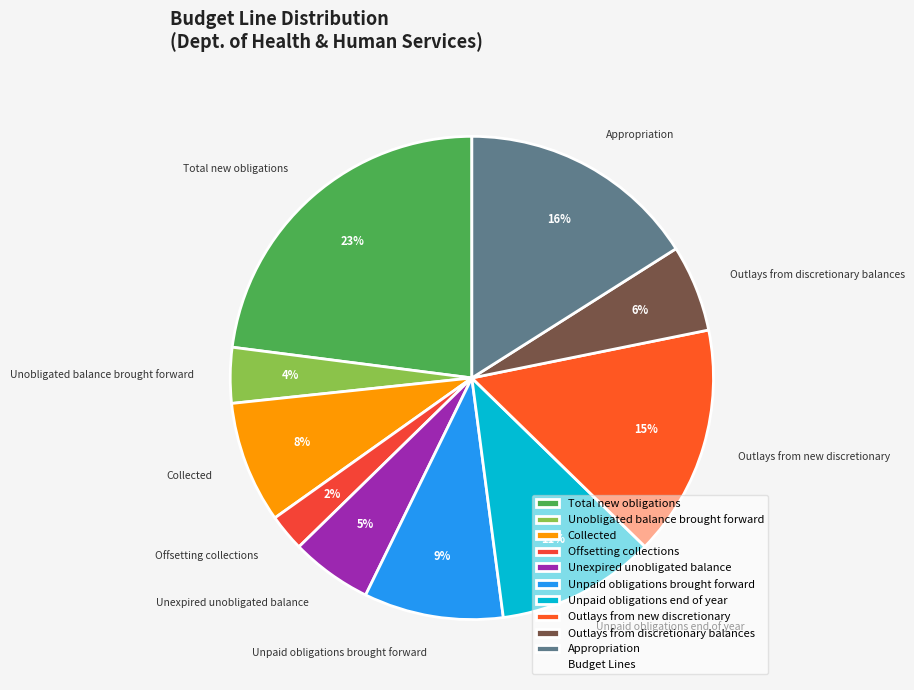

Do Unpaid obligations end of year and Unobligated balance brought forward together represent more than half of the pie?

No